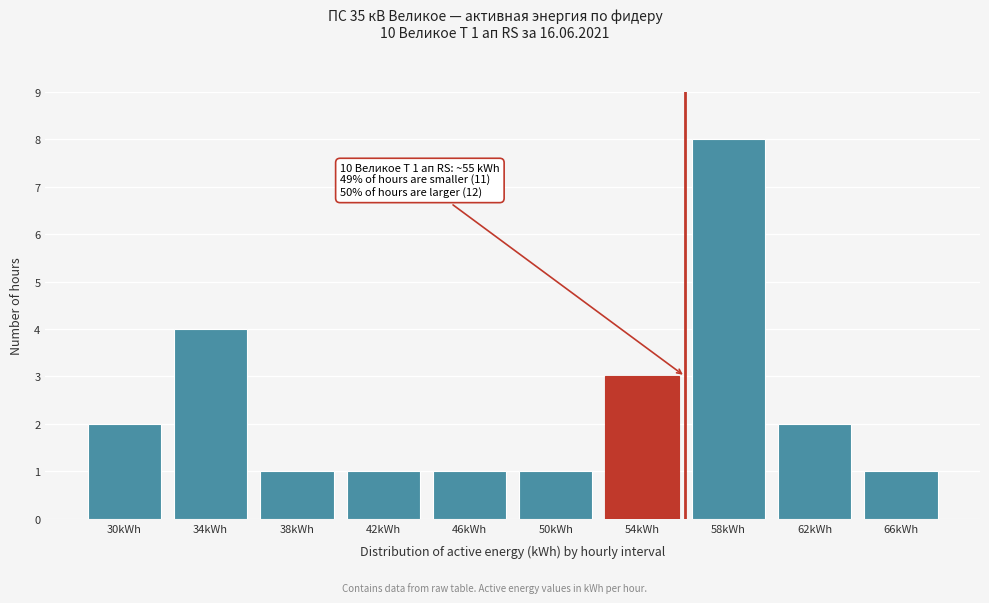

Reading left to right, transcribe all the data shown in this chart.

30kWh=2	34kWh=4	38kWh=1	42kWh=1	46kWh=1	50kWh=1	54kWh=3	58kWh=8	62kWh=2	66kWh=1